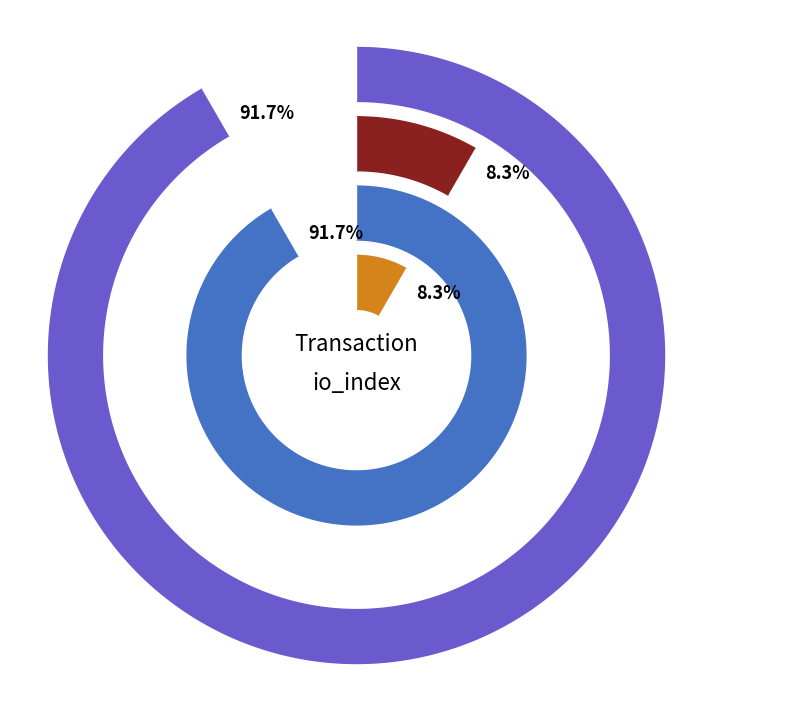

Does io_index account for over 50% of the chart?

No